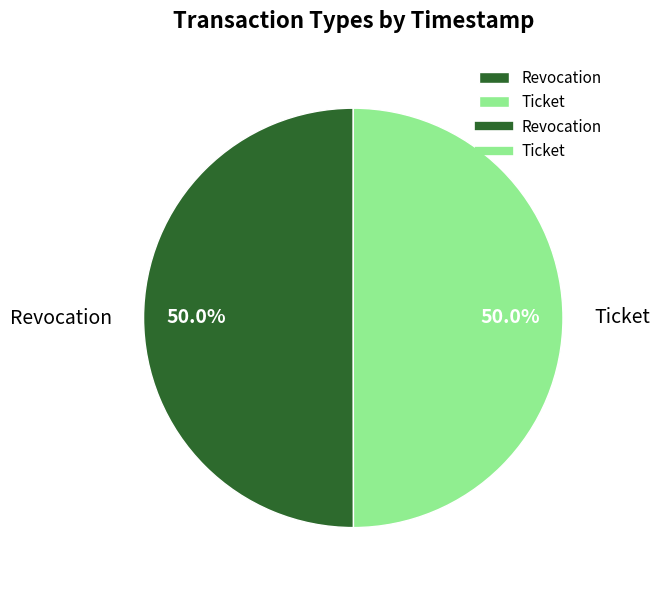

The Ticket slice represents 63% of the pie. True or false?

False